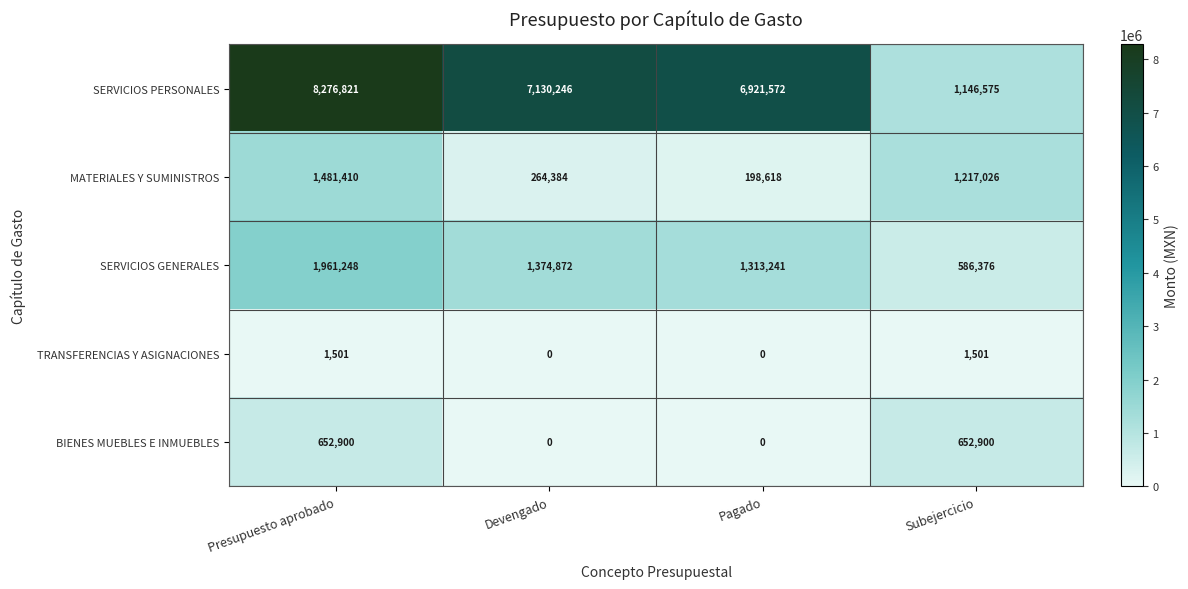

How many values in the SERVICIOS GENERALES series are below 1374872?

2